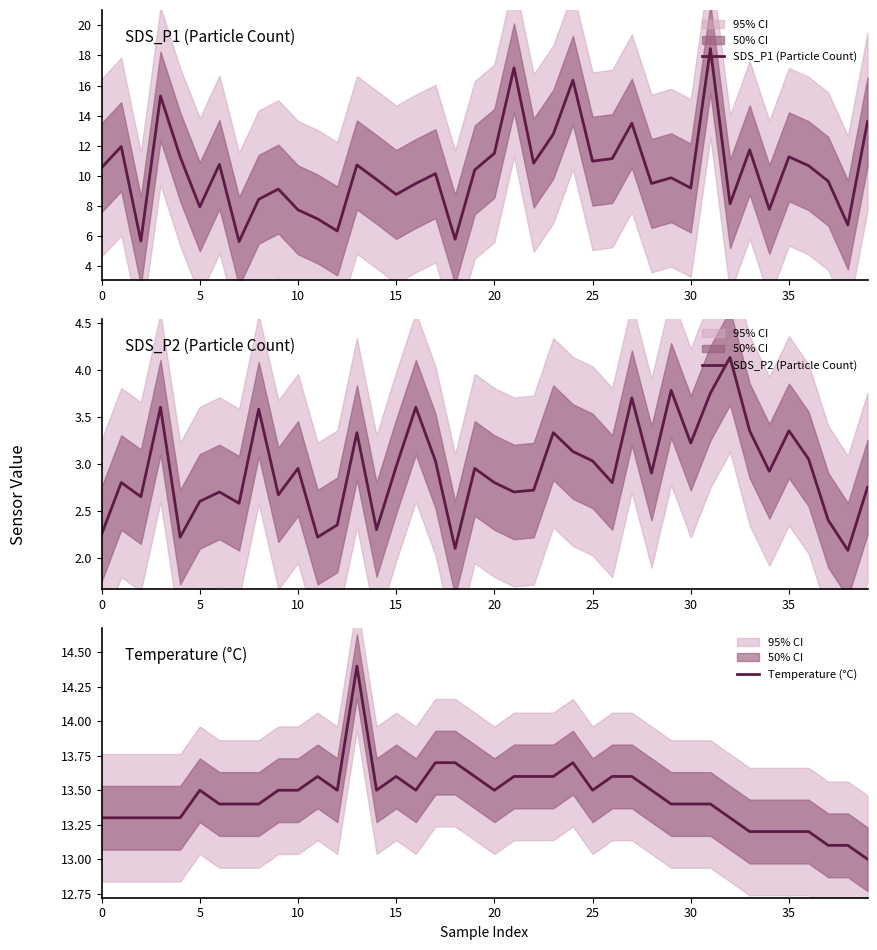

Which series has the largest range (max minus min)?

SDS_P1 (Particle Count)